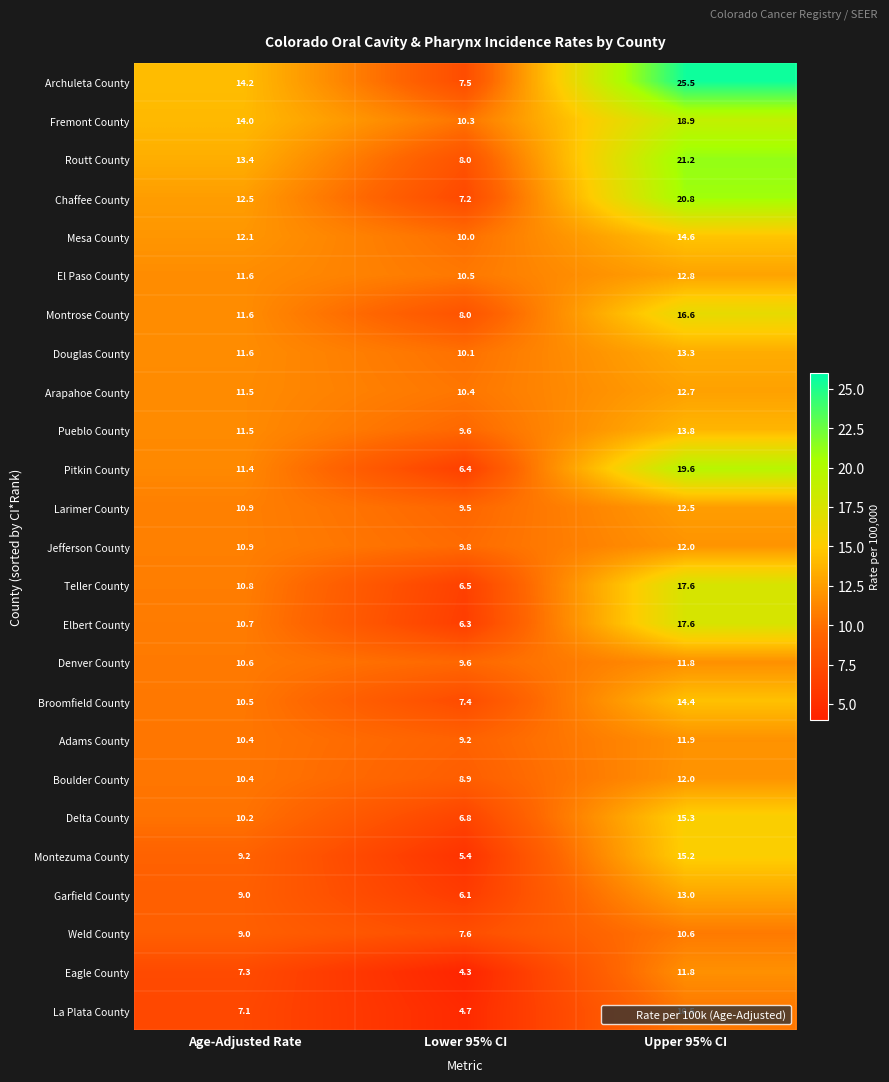

What is the highest value of the Montezuma County series?

15.2